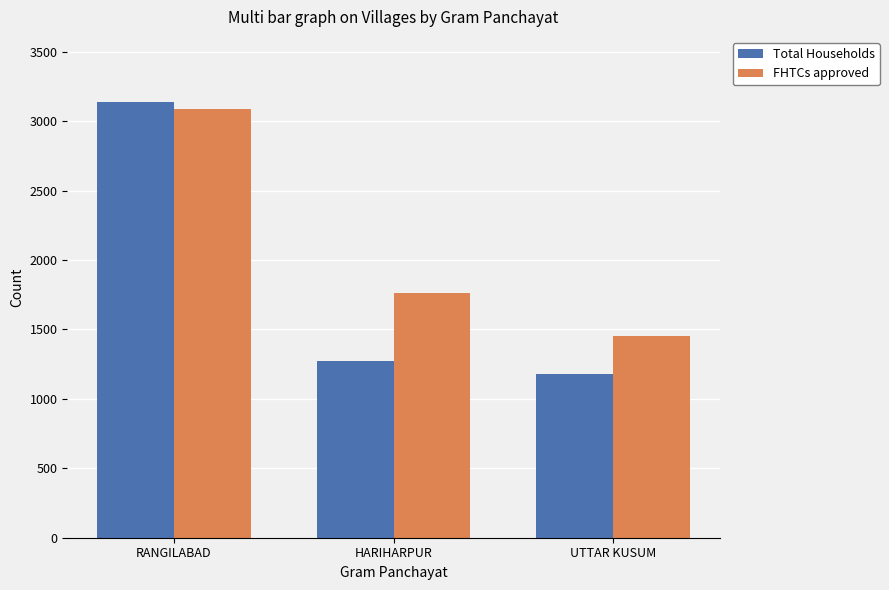

What is the difference between the highest and lowest values at HARIHARPUR?

491